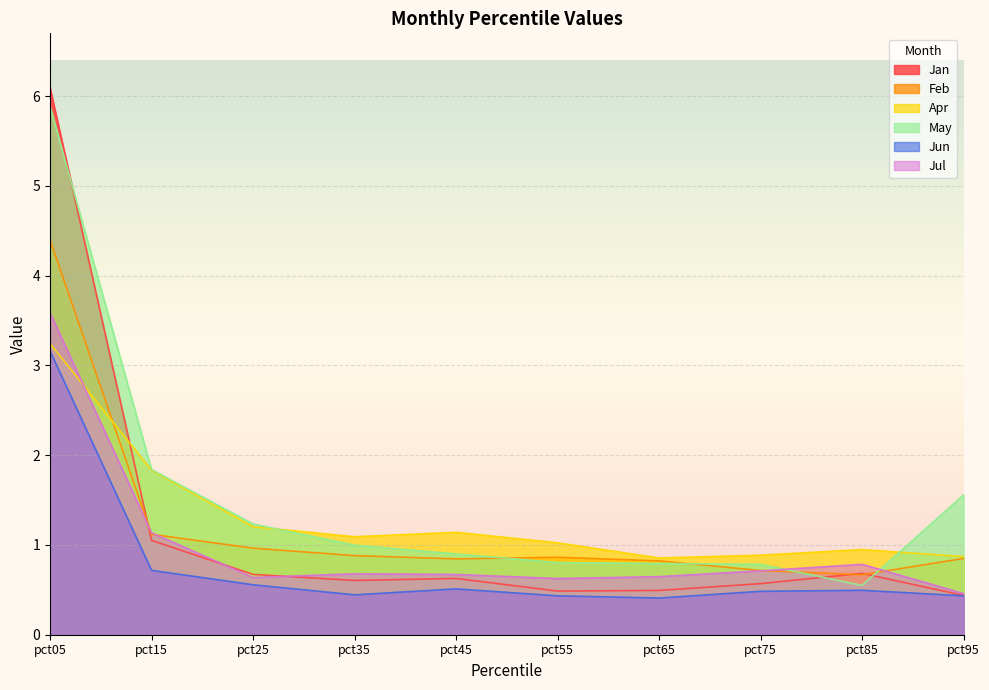

True or false: Jul and Jun intersect in this chart.

False